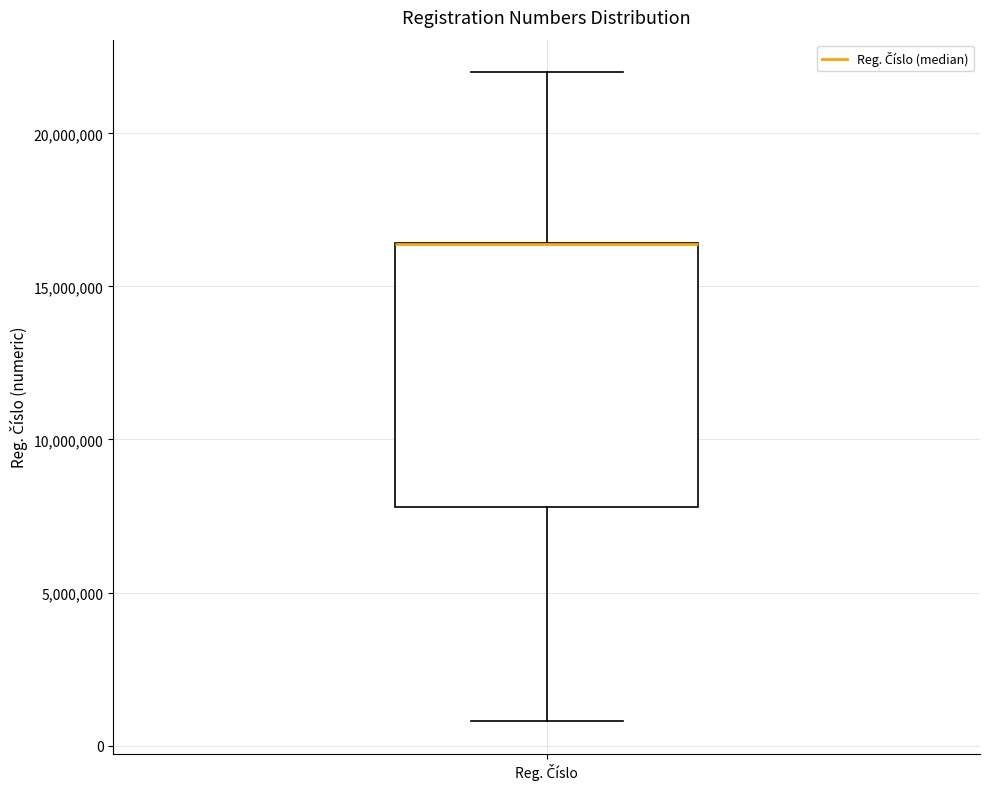

Where does the upper whisker of the box for Reg. Číslo end on the y-axis? The values are not printed on the chart, so give them approximately, as read against the axis.

22000000